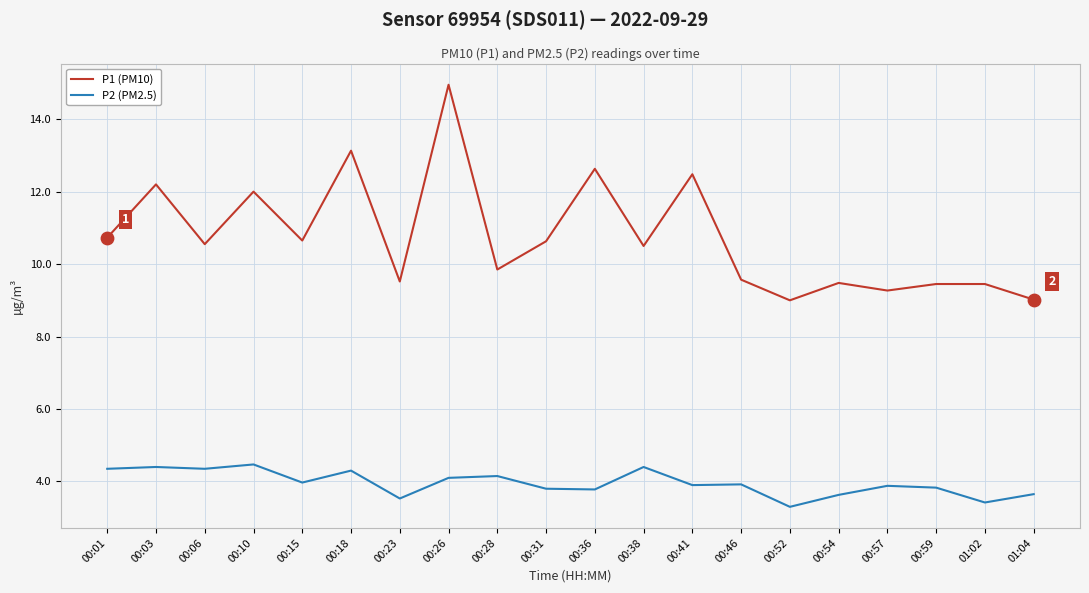

What is the difference between the highest and lowest values at 00:03?

7.8